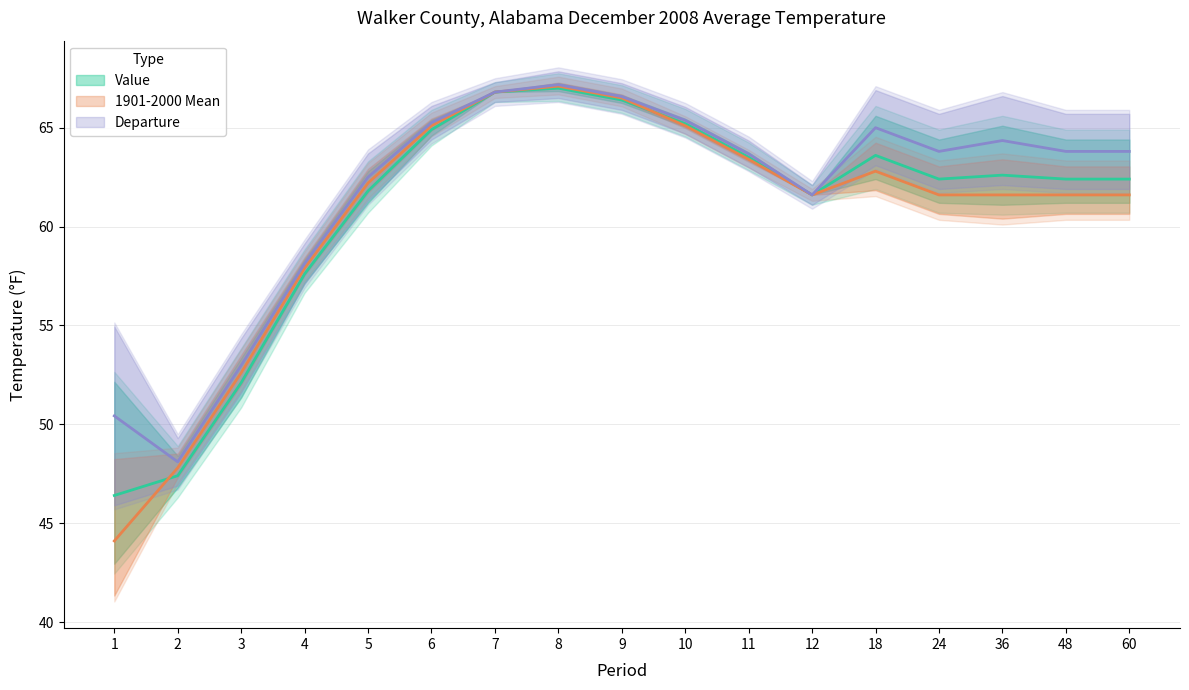

Which has a higher value, 36 or 24?

36